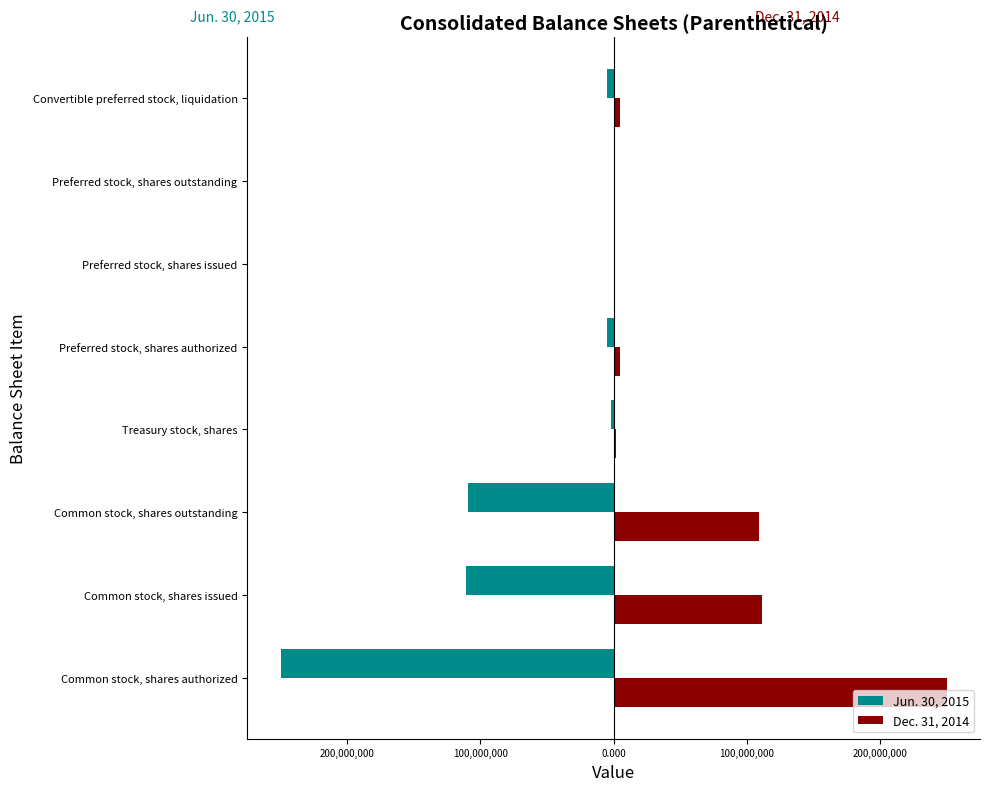

What are all the series names shown in the legend?

Jun. 30, 2015, Dec. 31, 2014